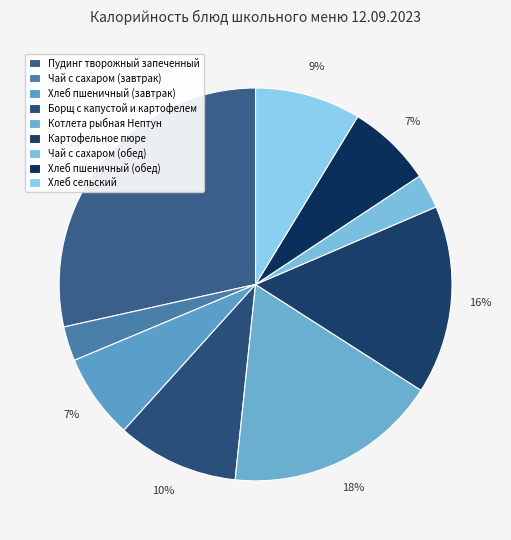

Does Чай с сахаром (завтрак) account for over 50% of the chart?

No